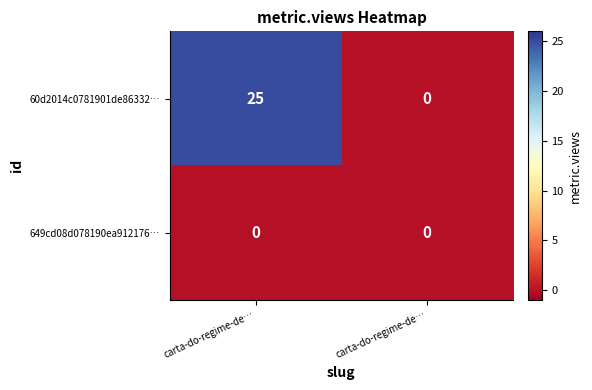

Count the number of data series in this chart.

2